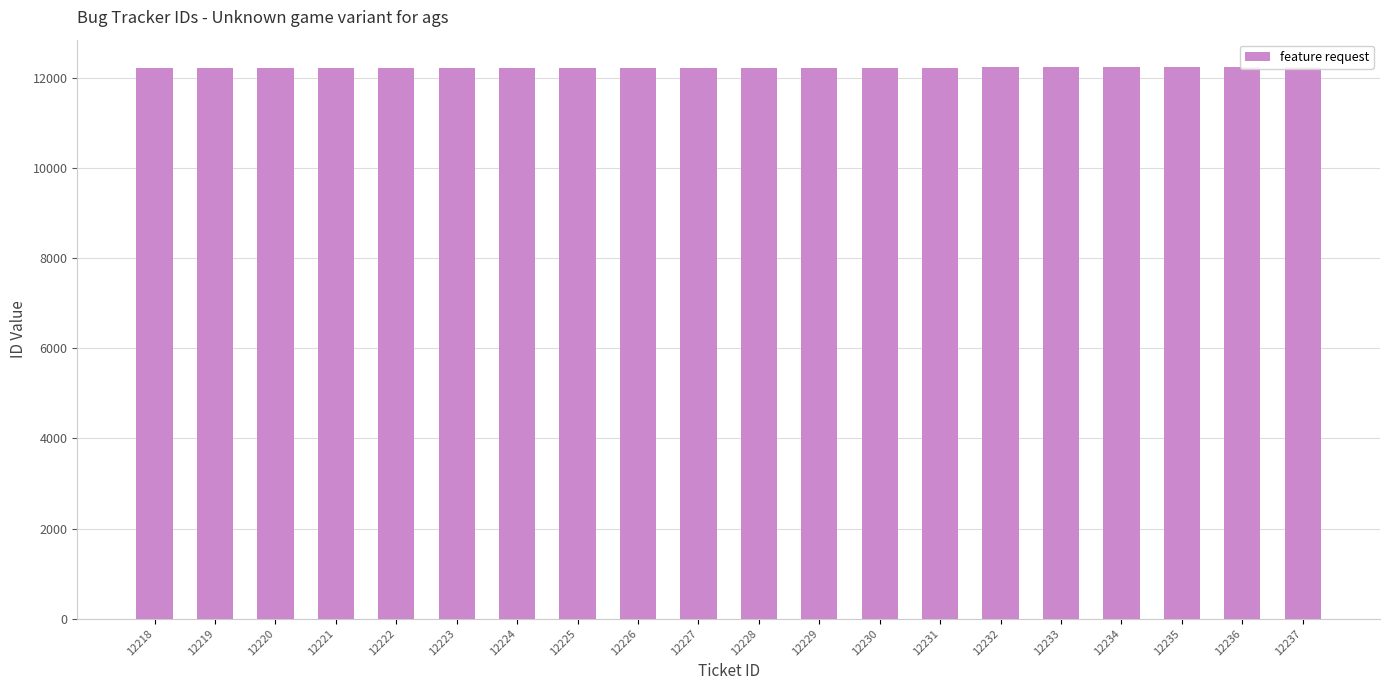

What is the average value?

12228